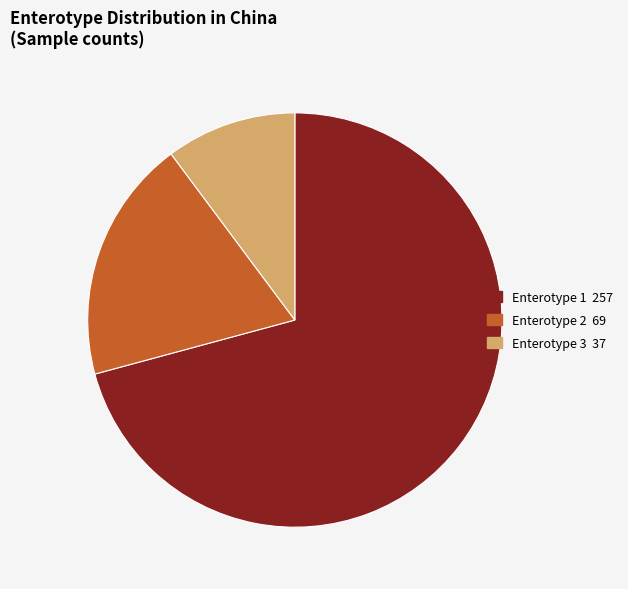

Approximately how many times larger is the value at Enterotype 1 compared to Enterotype 2?

3.7